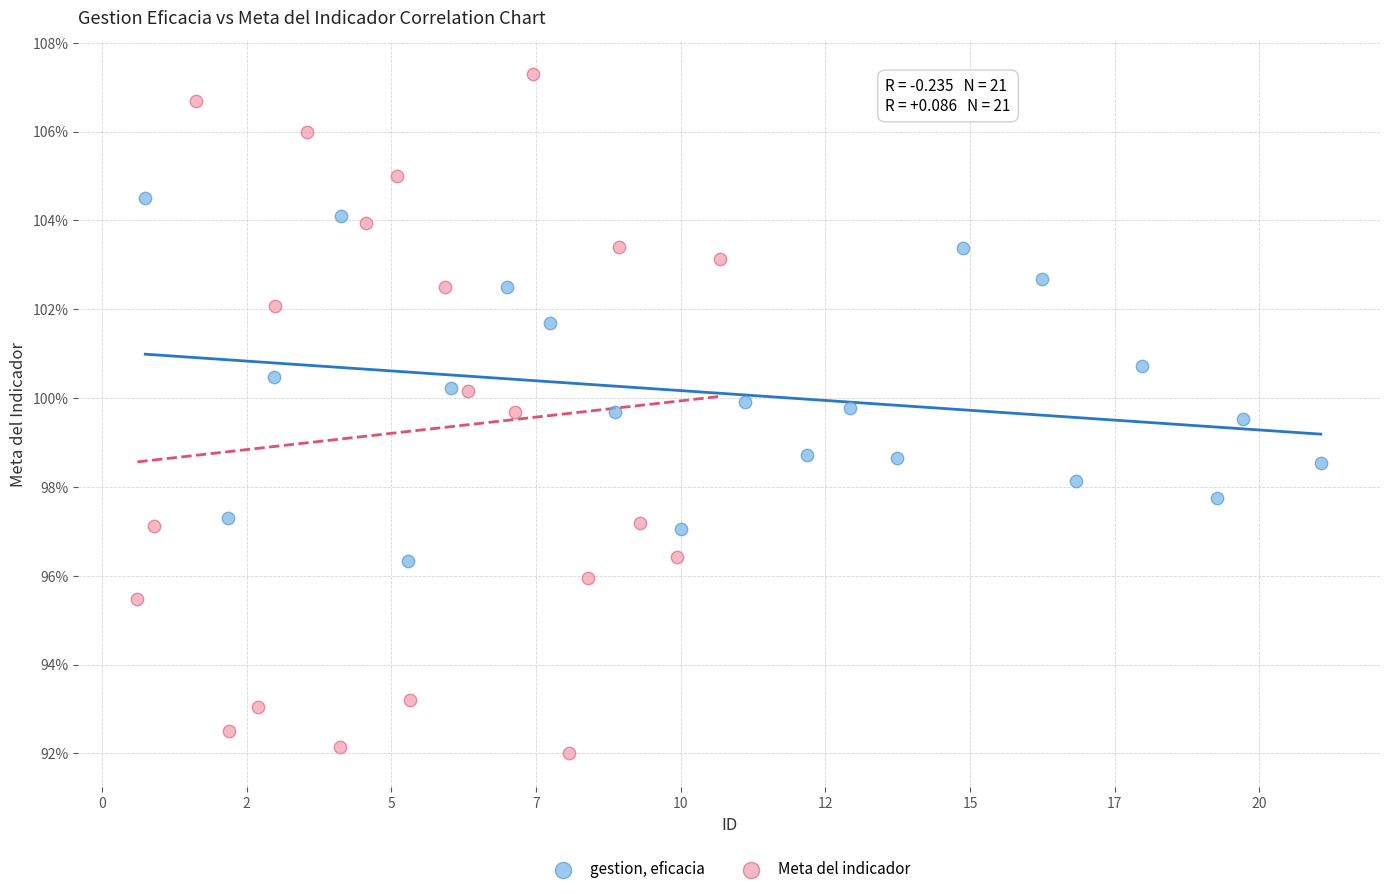

Which series reaches the maximum Y coordinate?

Meta del indicador